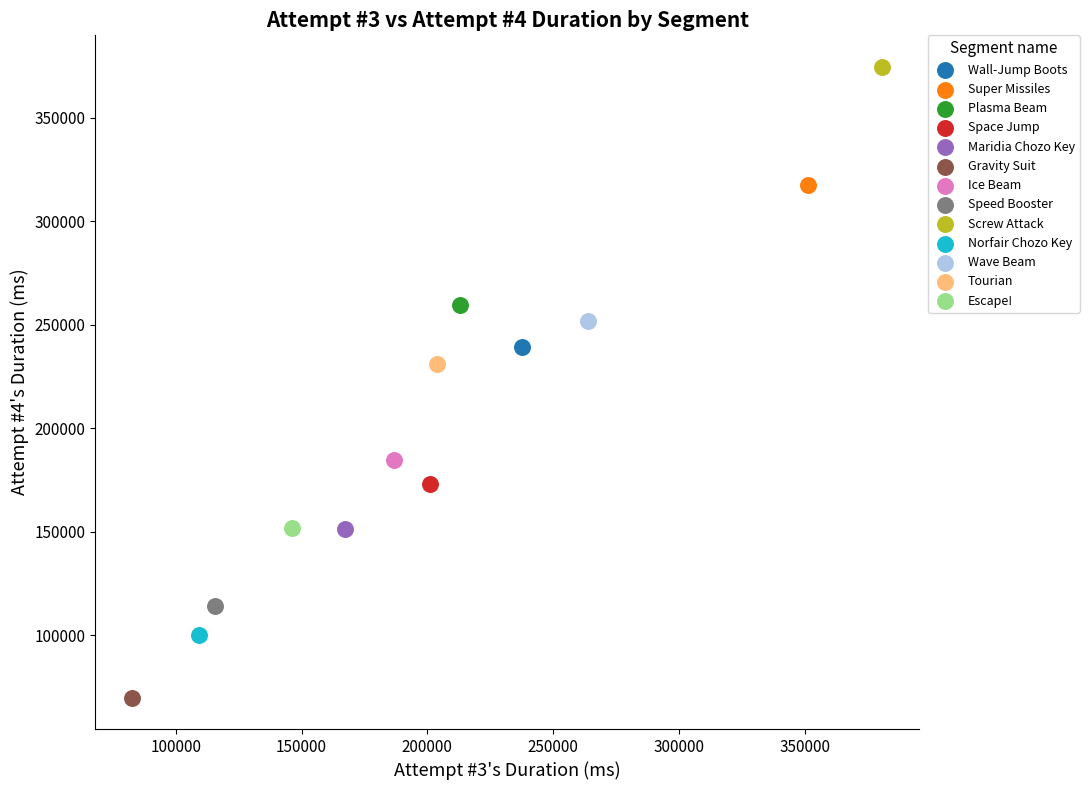

What are all the series names shown in the legend?

Wall-Jump Boots, Super Missiles, Plasma Beam, Space Jump, Maridia Chozo Key, Gravity Suit, Ice Beam, Speed Booster, Screw Attack, Norfair Chozo Key, Wave Beam, Tourian, Escape!